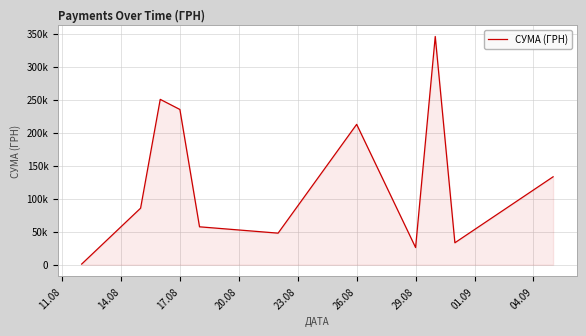

What is the difference between the second highest and minimum values?

249455.8